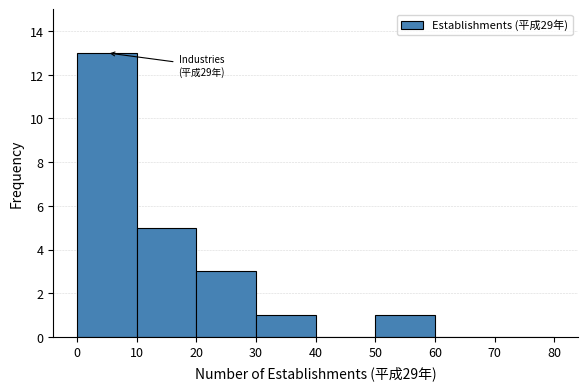

Over which range of the x-axis is the bar tallest?

0 to 10